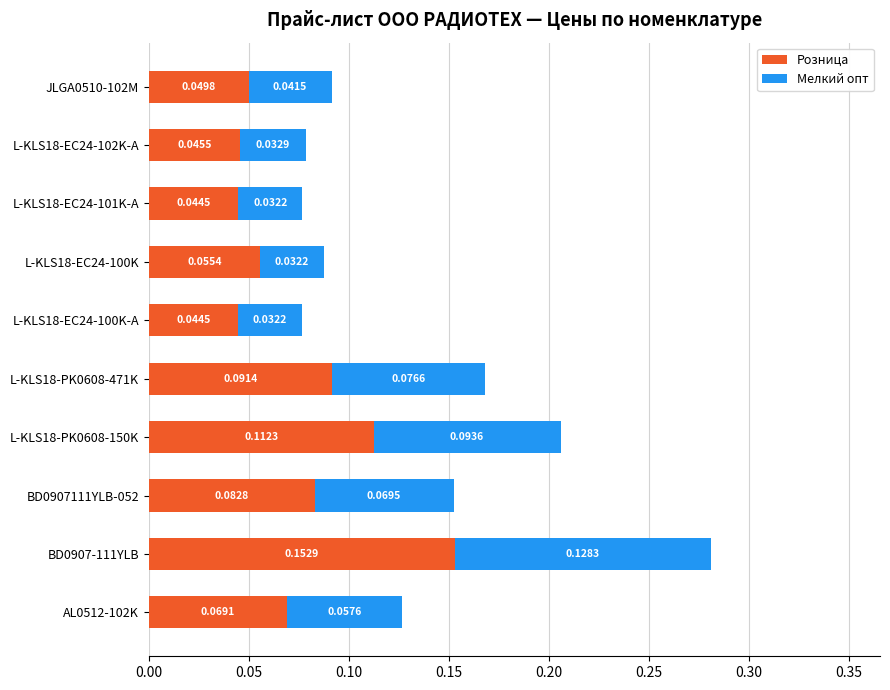

At which category is the sum across all series the highest?

BD0907-111YLB